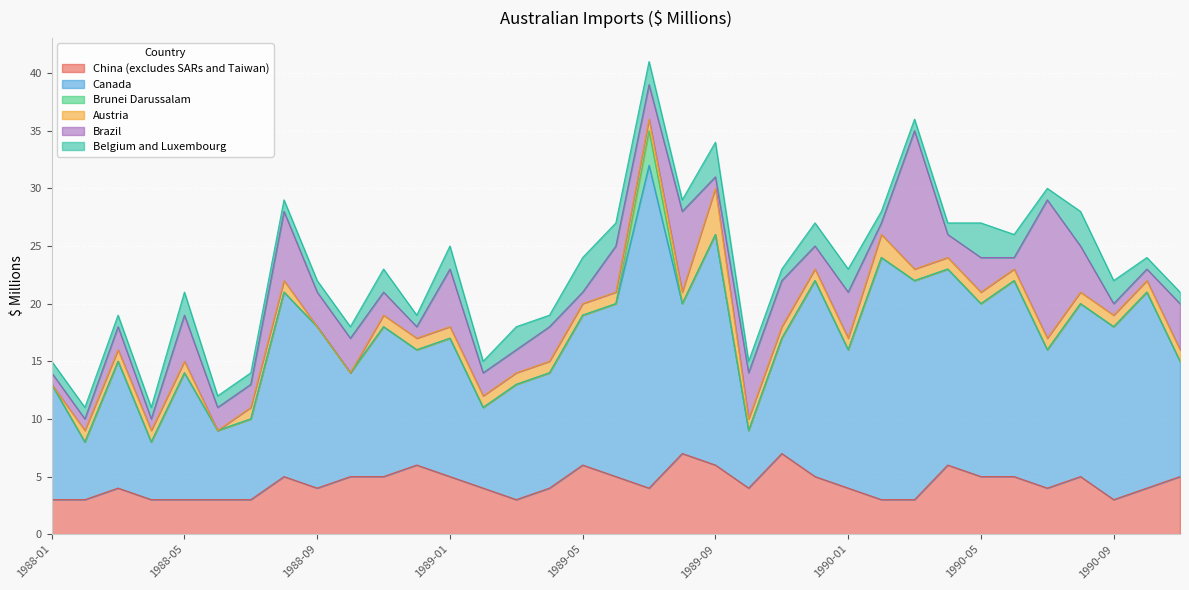

Which series has the largest range (max minus min)?

Canada